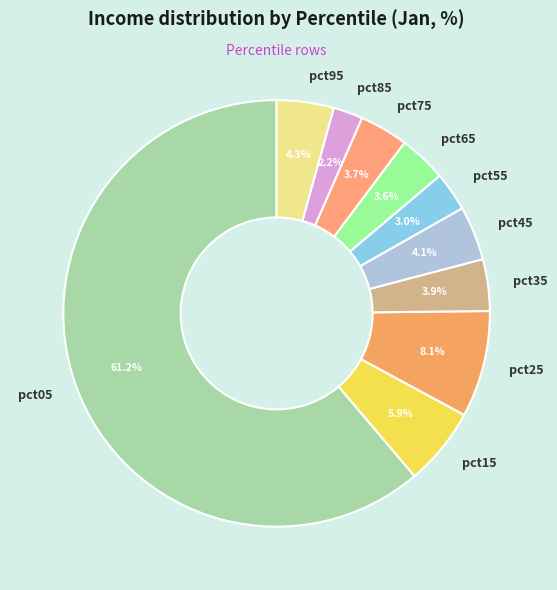

How many slices are in this pie chart?

10